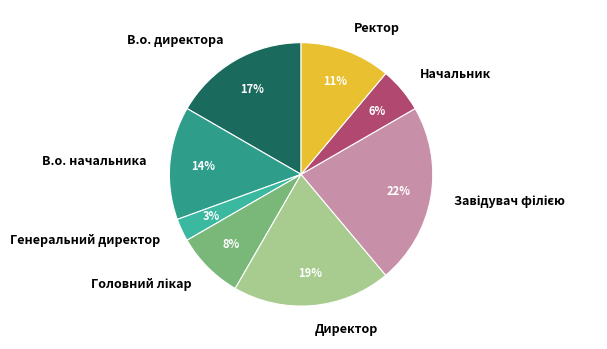

Do Генеральний директор and Директор together represent more than half of the pie?

No